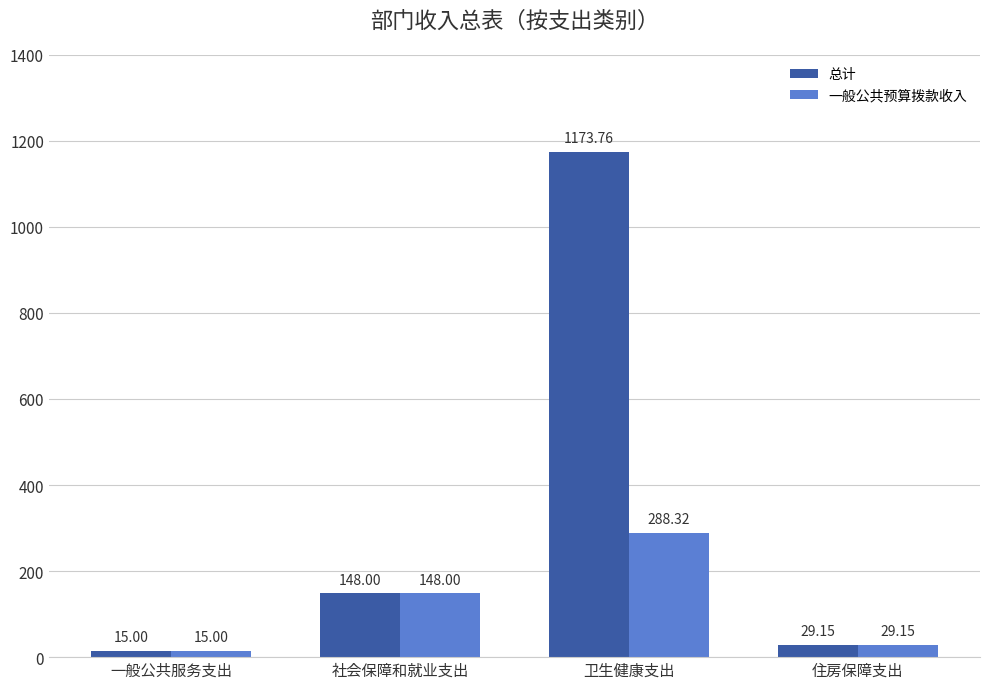

What is the label of the 3rd bar from the left?

卫生健康支出